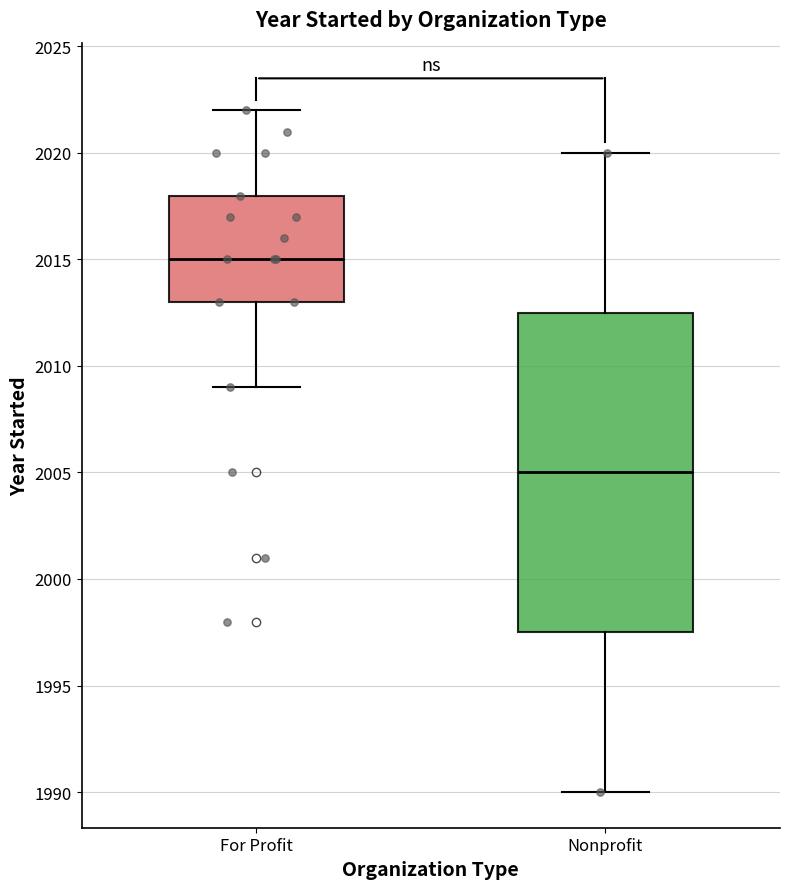

Comparing the boxes themselves (not the whiskers), which one is the tallest?

Nonprofit